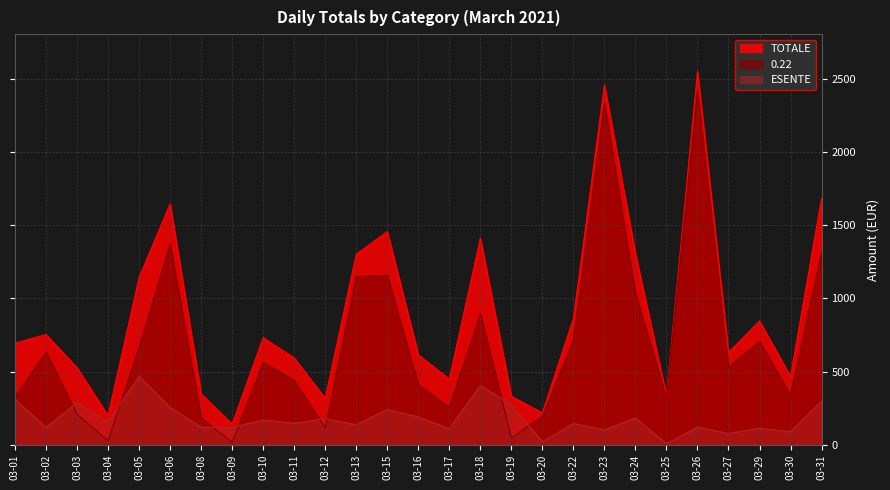

True or false: 0.22 has a value of 1149.4 at 03-13.

True